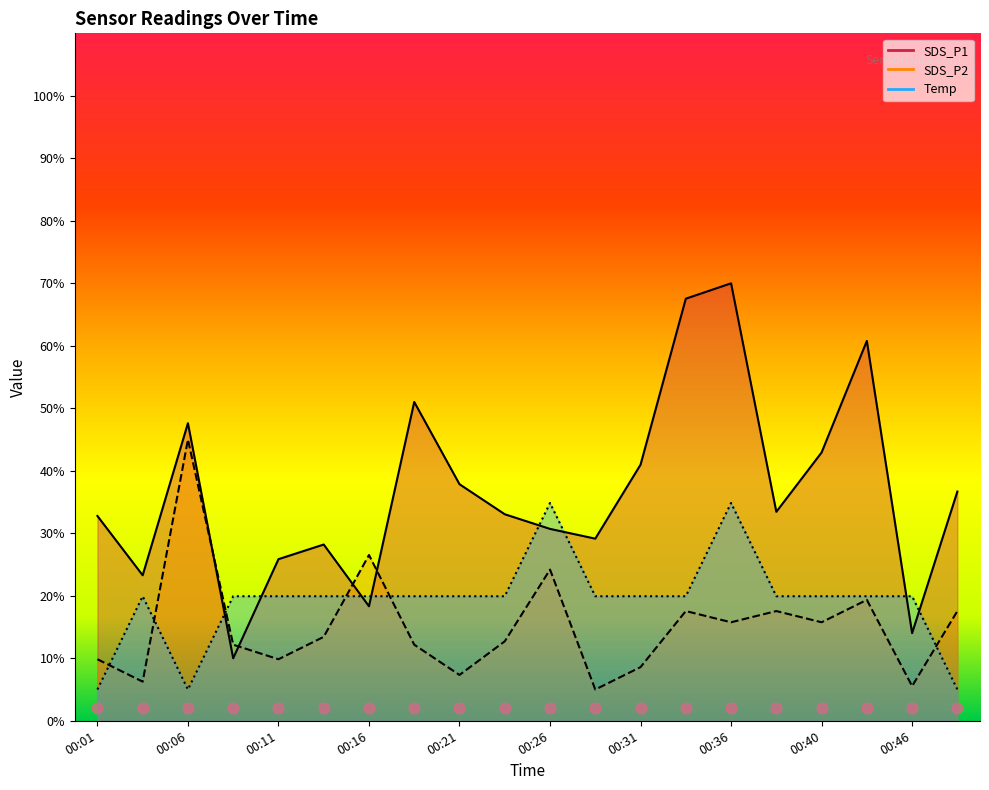

Which series has the largest total across all categories?

SDS_P1